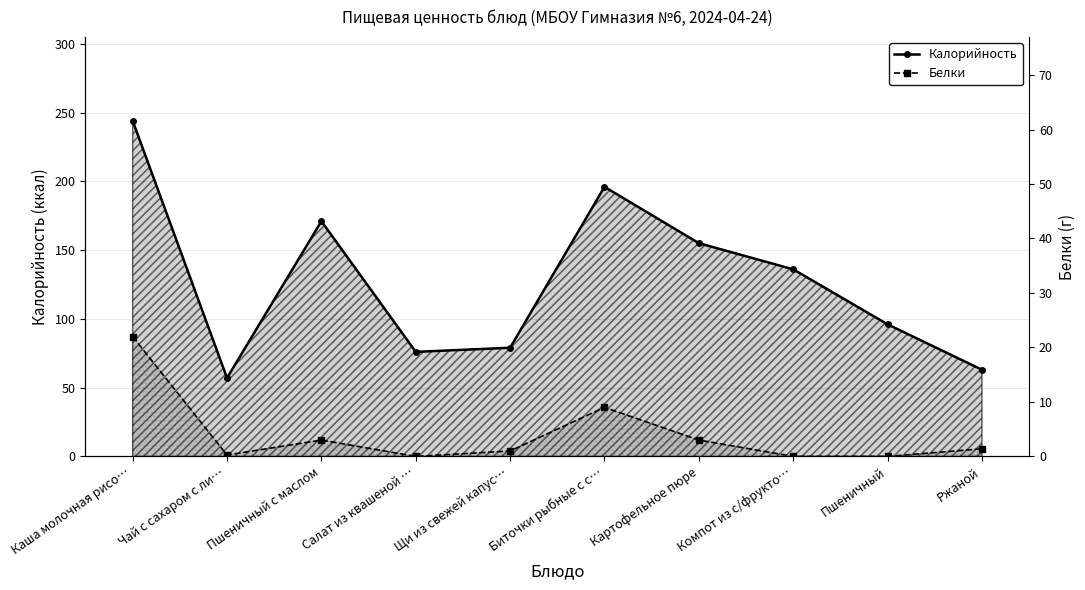

Reading right to left, list all the values displayed in this chart.

Калорийность: Ржаной=63.0	Пшеничный=96.0	Компот из с/фрукто…=136.0	Картофельное пюре=155.0	Биточки рыбные с с…=196.0	Щи из свежей капус…=79.0	Салат из квашеной …=76.0	Пшеничный с маслом=171.0	Чай с сахаром с ли…=57.0	Каша молочная рисо…=244.0
Белки: Ржаной=1.4	Пшеничный=0.0	Компот из с/фрукто…=0.0	Картофельное пюре=3.0	Биточки рыбные с с…=9.0	Щи из свежей капус…=1.0	Салат из квашеной …=0.0	Пшеничный с маслом=3.0	Чай с сахаром с ли…=0.3	Каша молочная рисо…=22.0